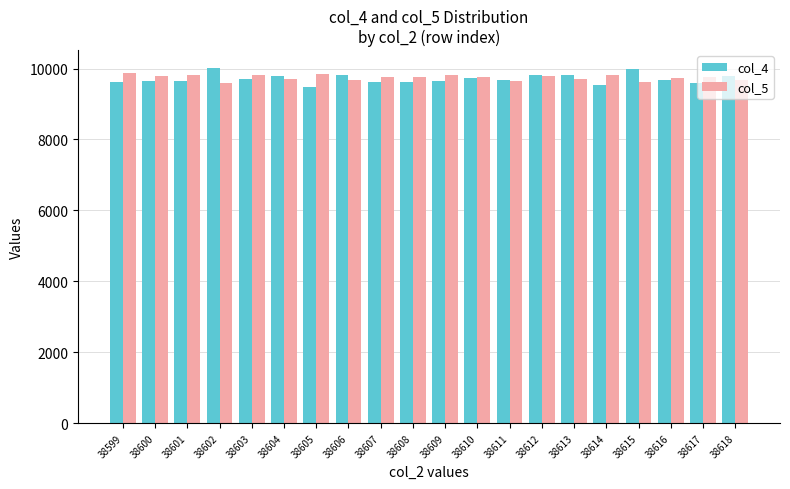

What is the maximum value for col_4?

10017